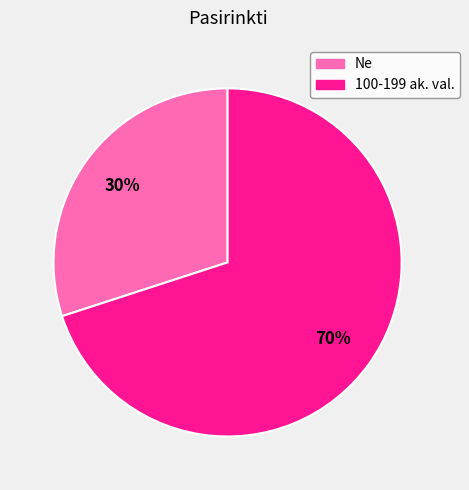

To the nearest percent, what percentage of the pie is Ne?

30%